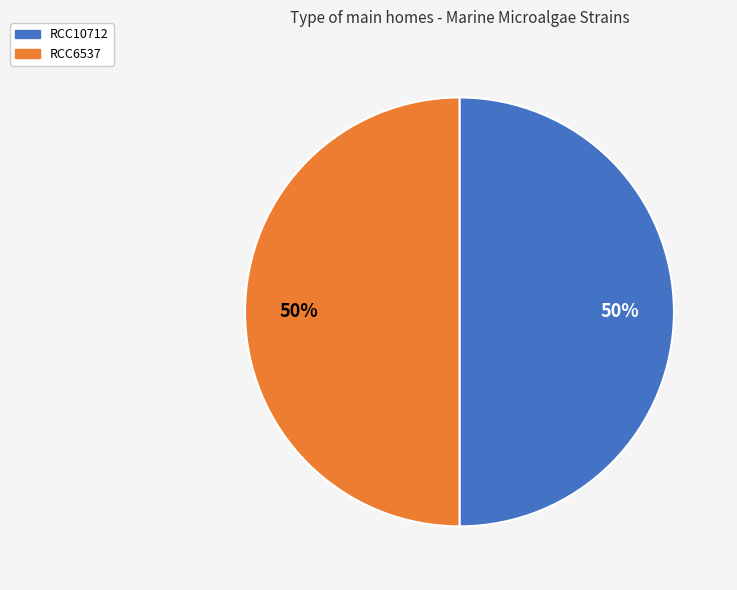

To the nearest percent, what percentage of the pie is RCC10712?

50%